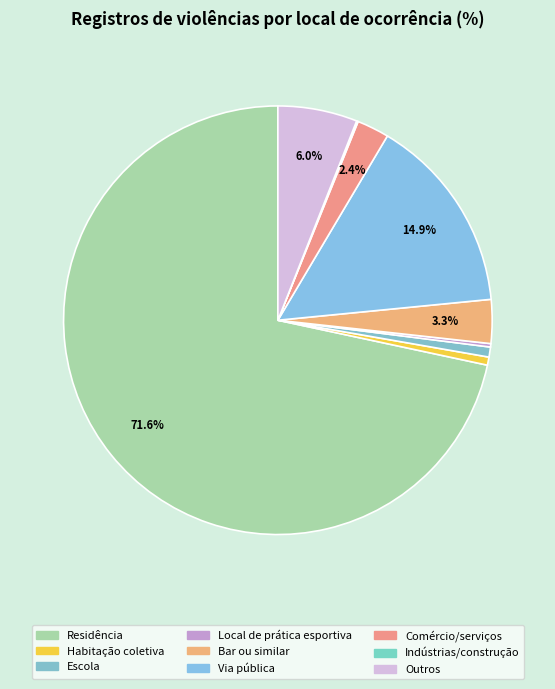

True or false: Habitação coletiva accounts for 1% of the total.

True